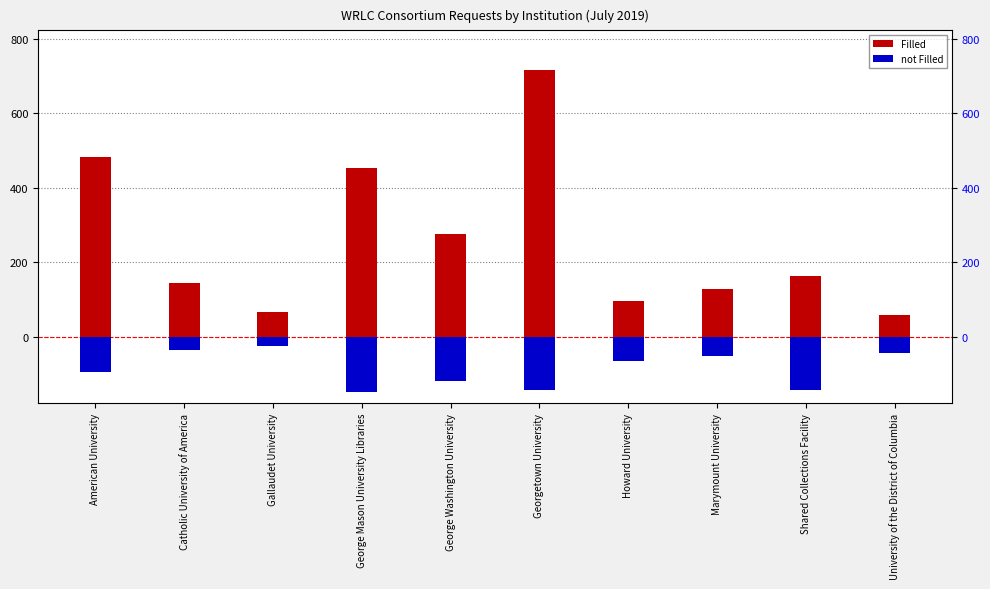

How many bars are there in total?

20